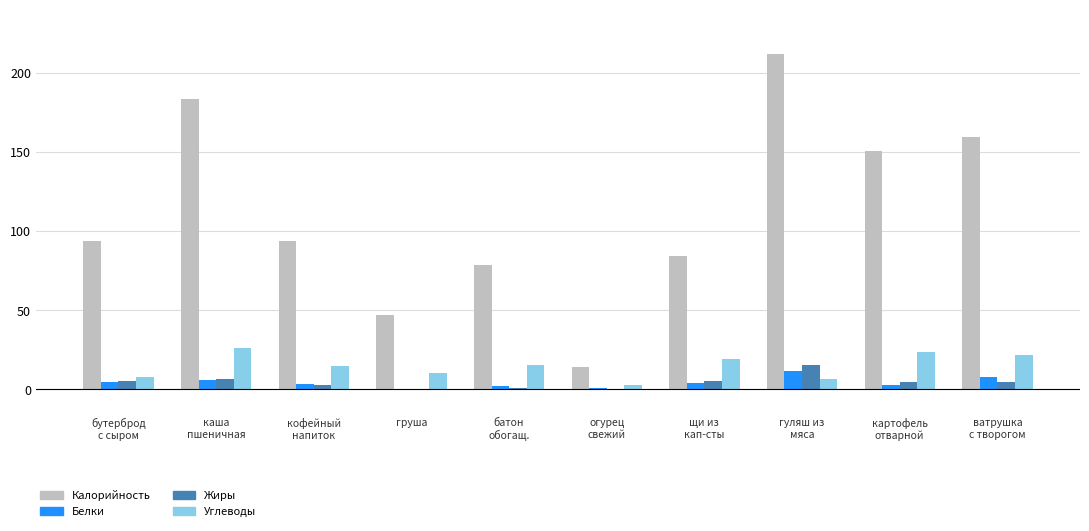

The Жиры series shows 0.9 at батон
обогащ.. True or false?

True